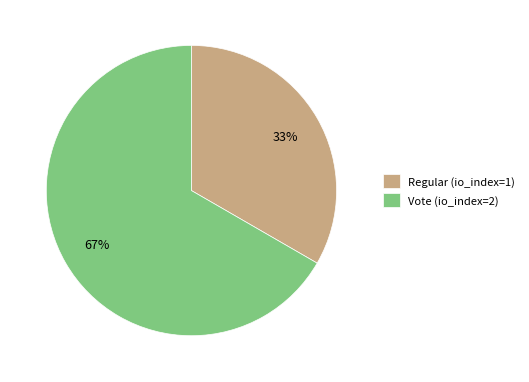

True or false: Vote (io_index=2) accounts for 67% of the total.

True